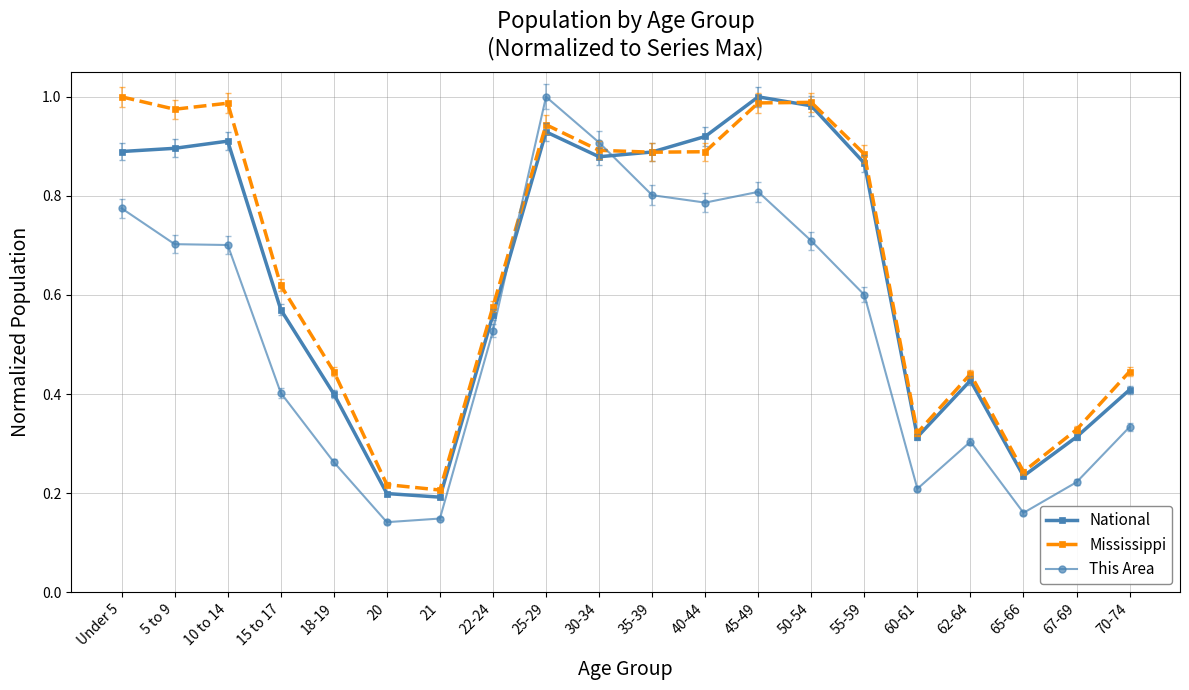

Count the This Area values in the range 0 to 1.

20